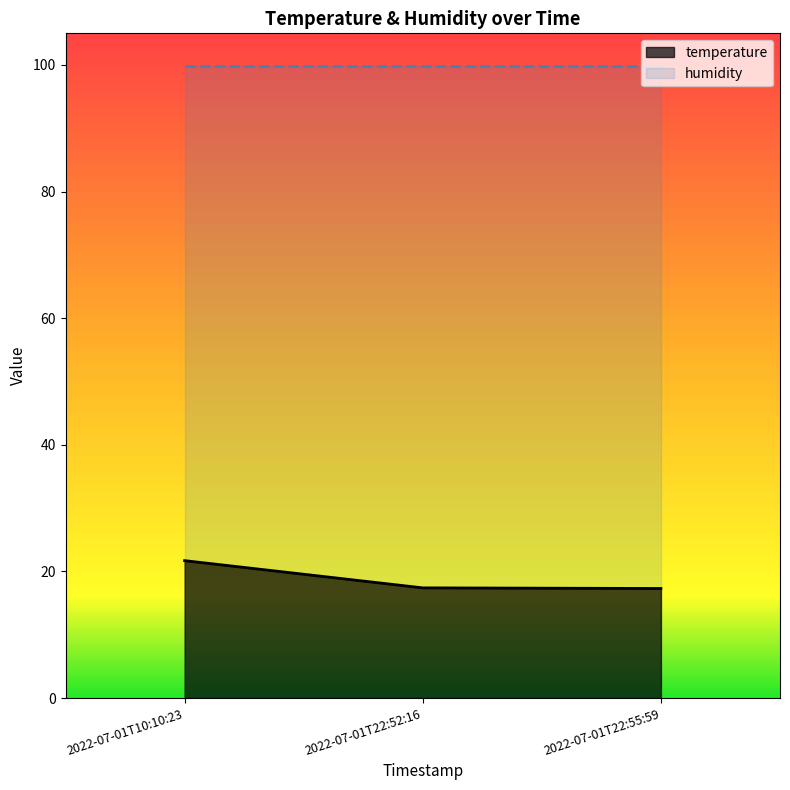

What is the approximate value at 2022-07-01T22:52:16?

17.4